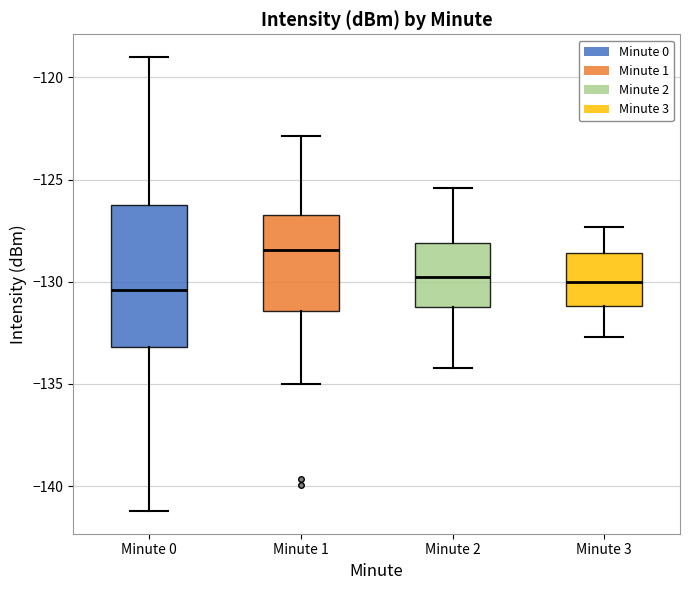

Comparing the boxes themselves (not the whiskers), which one is the tallest?

Minute 0